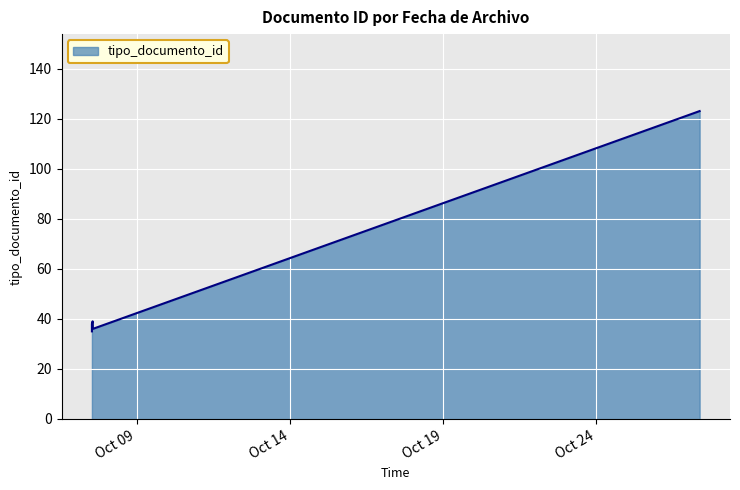

What is the average value?

51